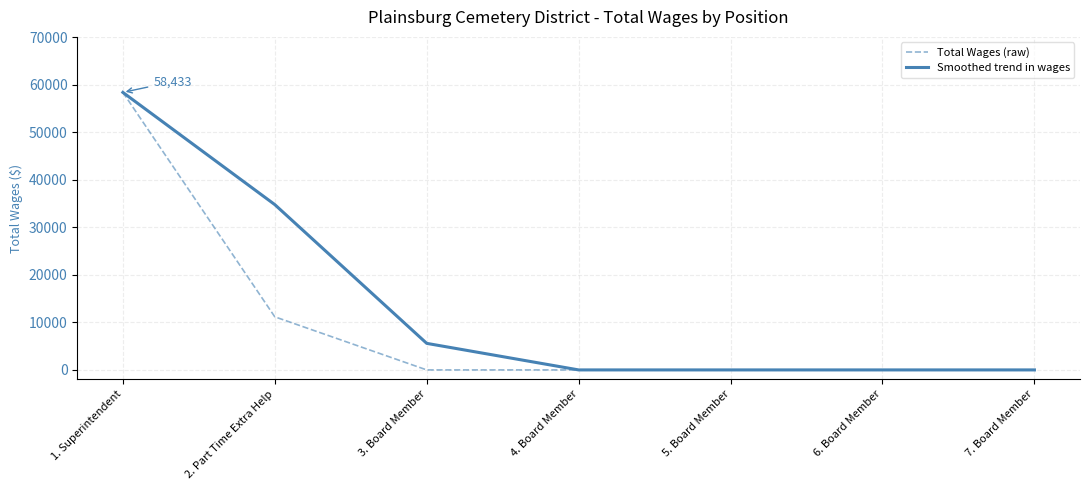

Which category has the highest value in the Total Wages (raw) series?

1. Superintendent